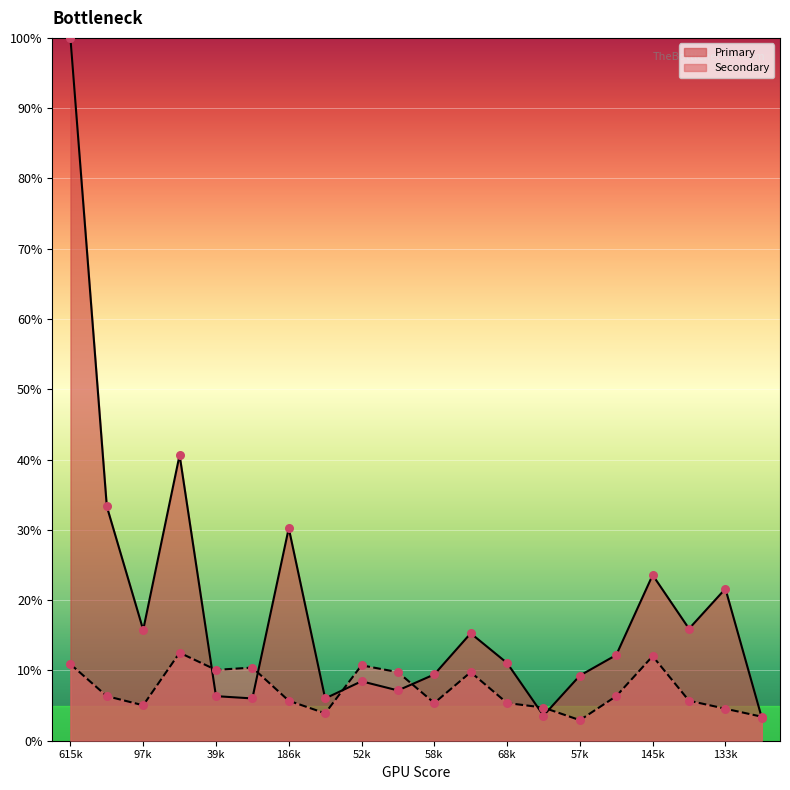

Which series has the largest total across all categories?

Primary